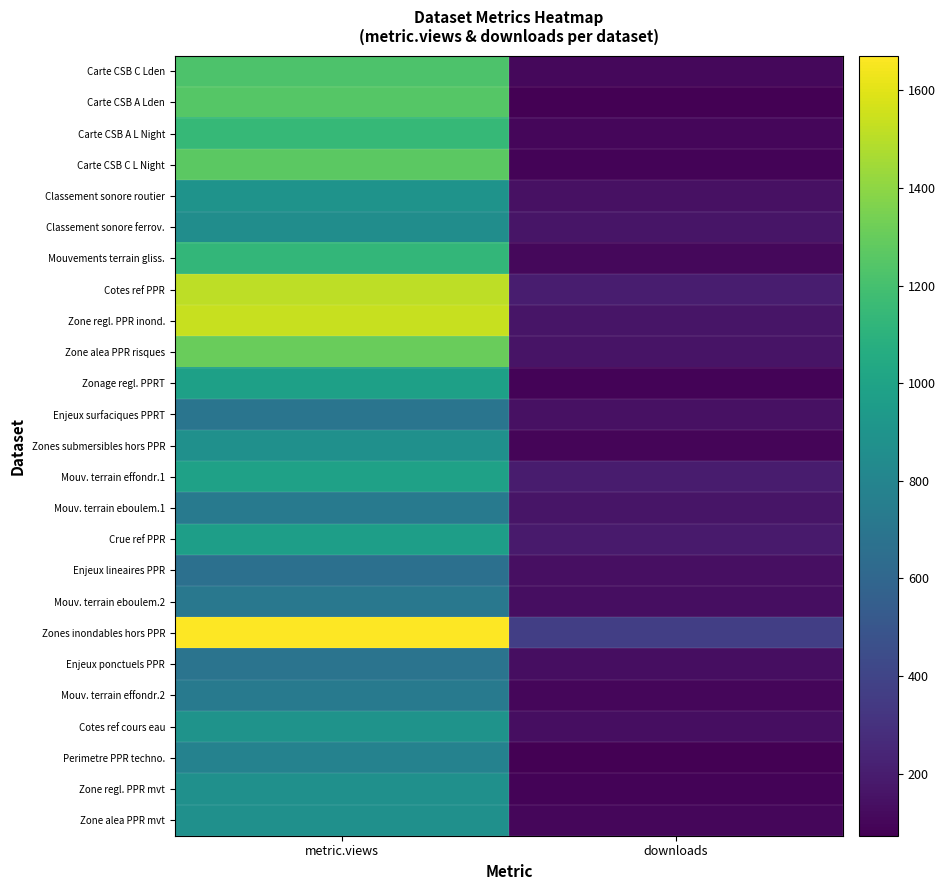

Count the number of categories in the chart.

2